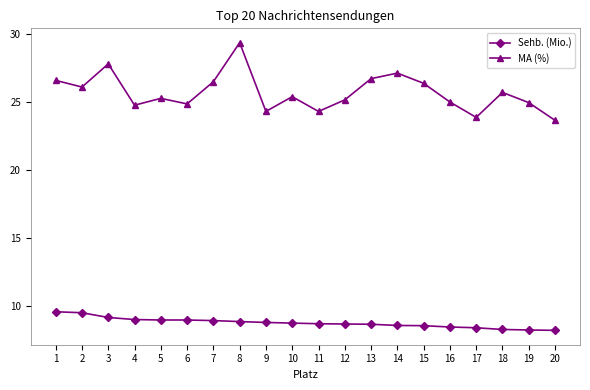

Is this an area chart (filled region under the line)?

No